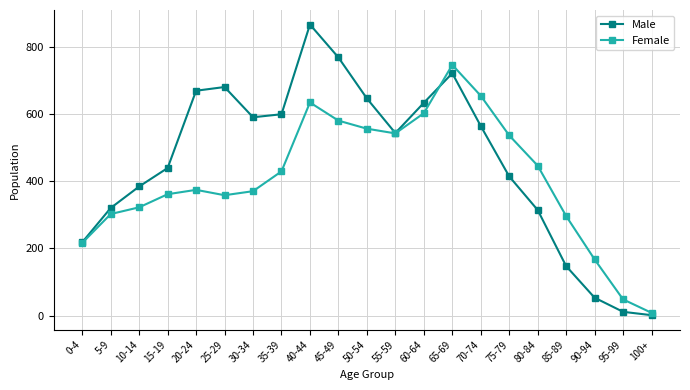

What is the label of the 4th point from the left?

15-19